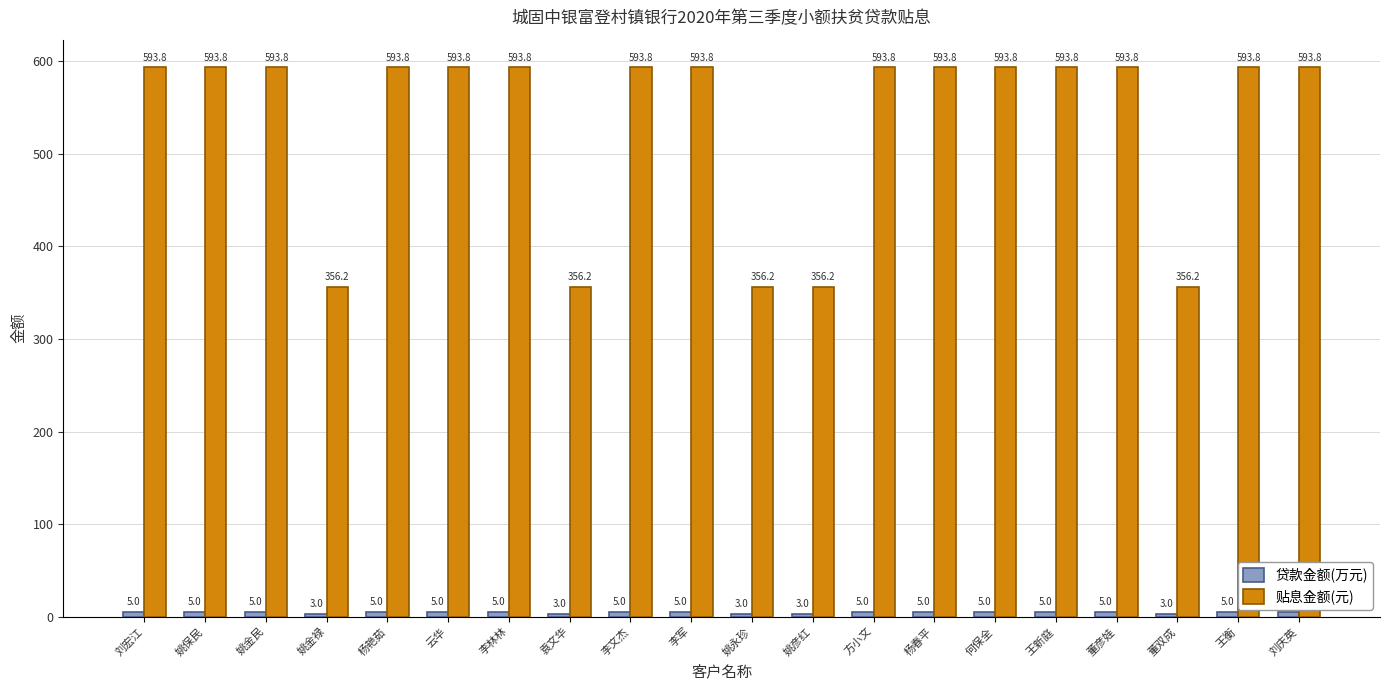

Read the 贴息金额(元) value at 刘宏江.

593.8